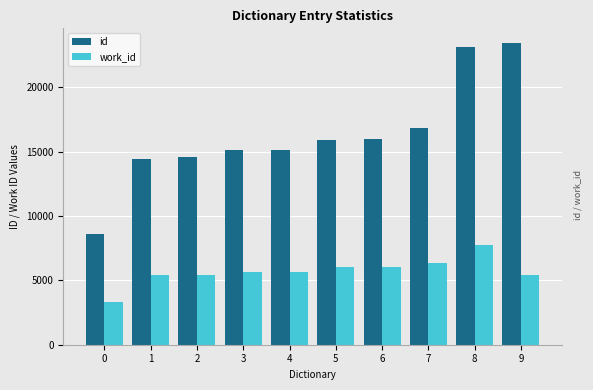

At which category is the sum across all series the highest?

8